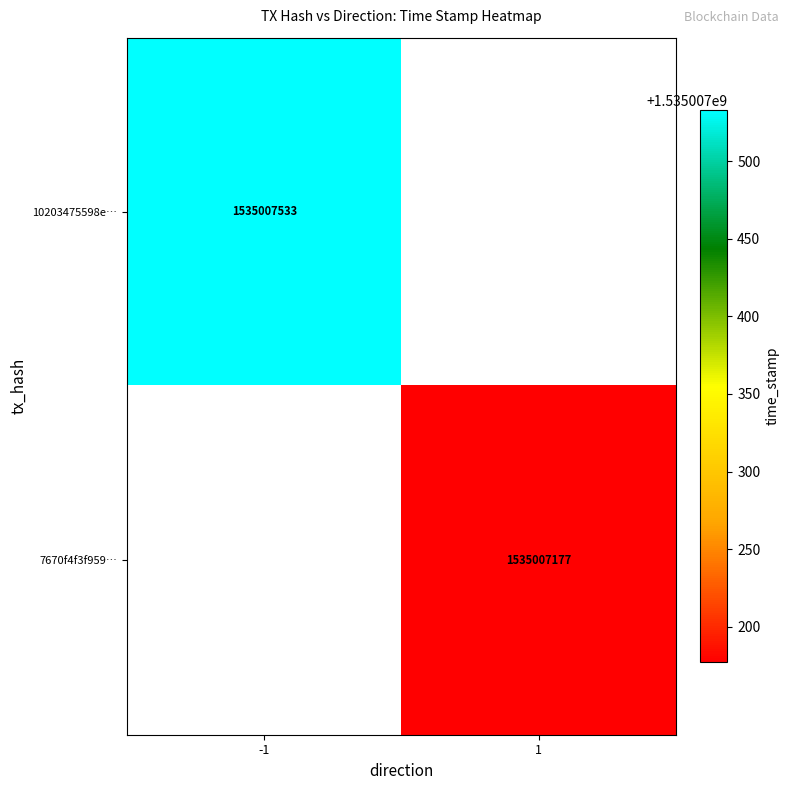

Rank the series at -1 from highest to lowest value.

10203475598e90b694f649a91ec0ec801d69748, 7670f4f3f9599ff2c1c7065cf249de0a0acb432